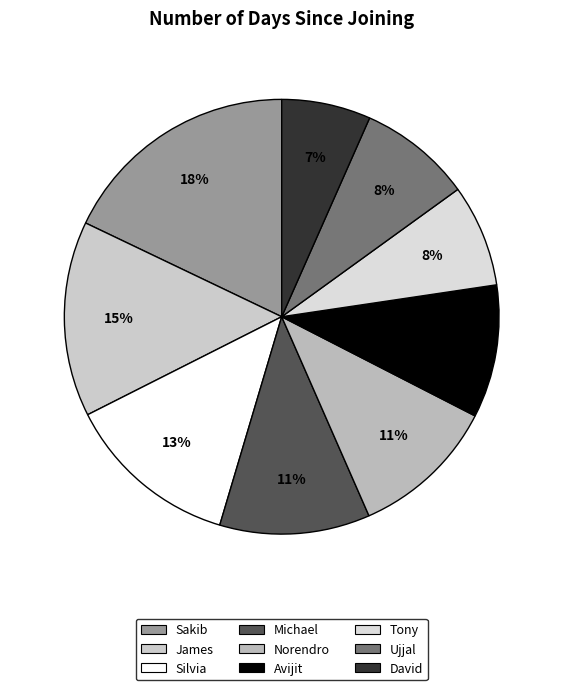

How many segments does this pie chart have?

9